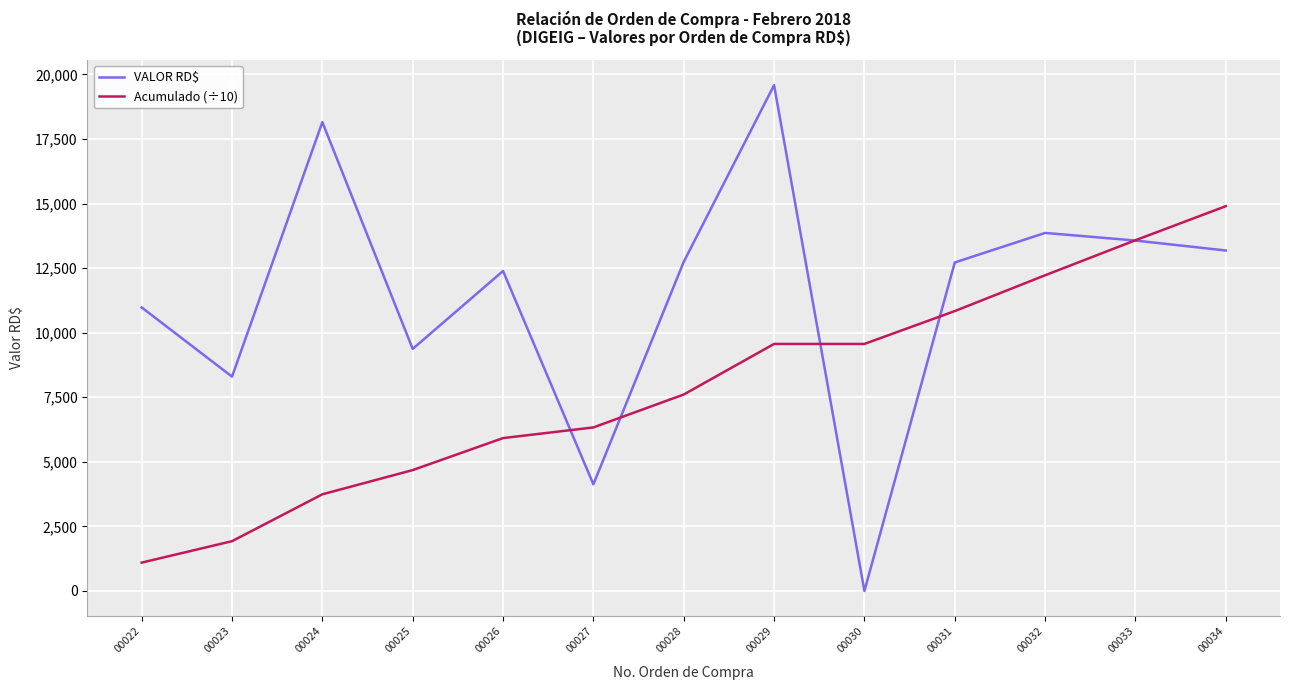

What is the total value across all series at 00031?

23558.6